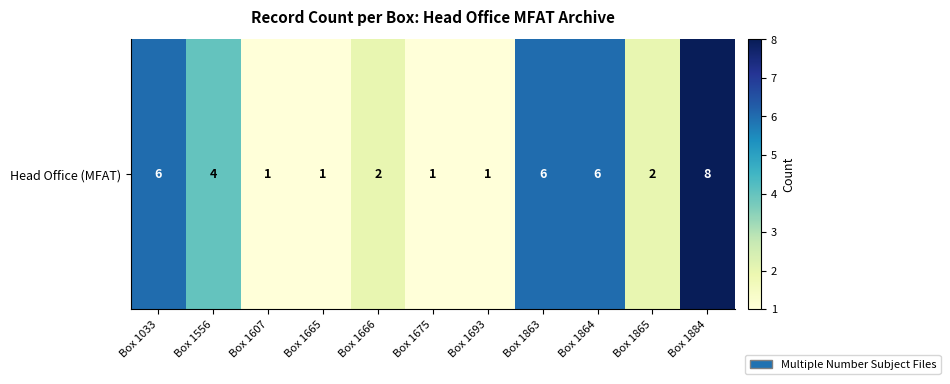

What is the difference between the values at Box 1863 and Box 1865?

4